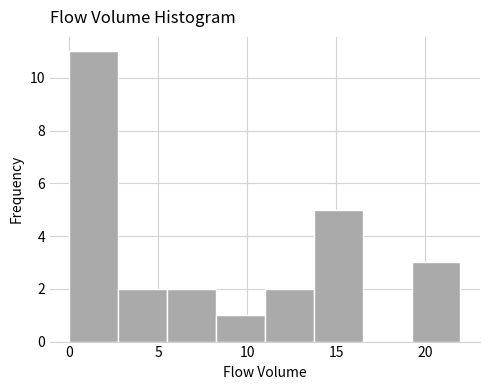

Which range on the x-axis has the tallest bar?

0.00 to 2.75